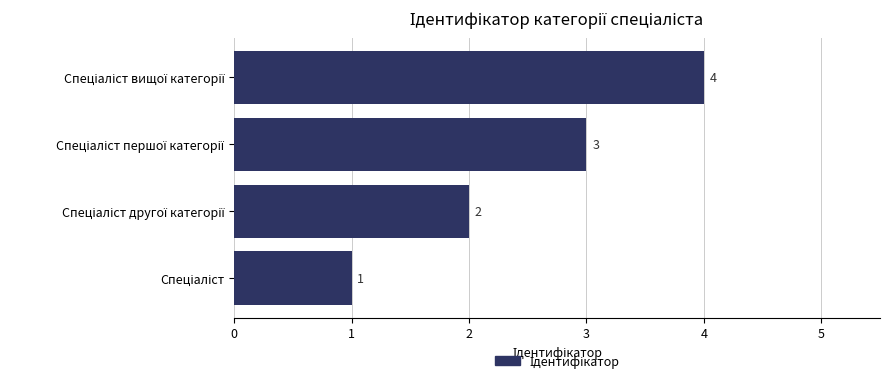

Count the values in the range 2 to 4.

3